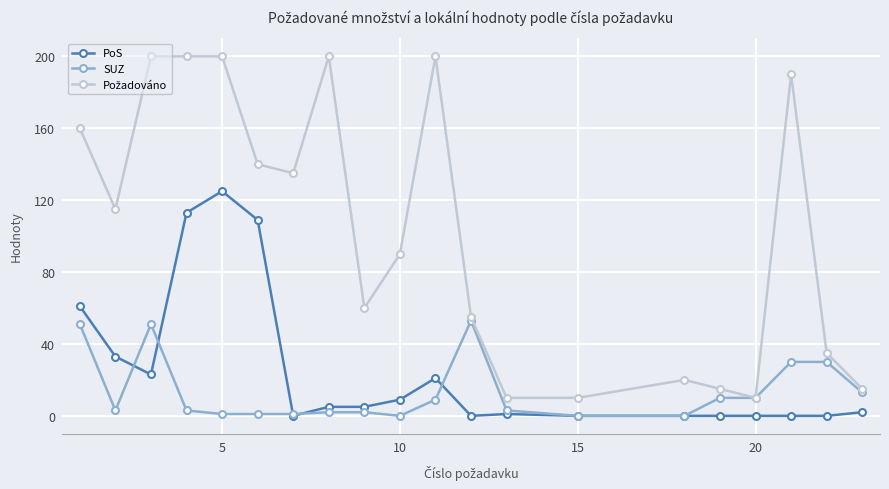

At how many categories does at least one series exceed 147?

7